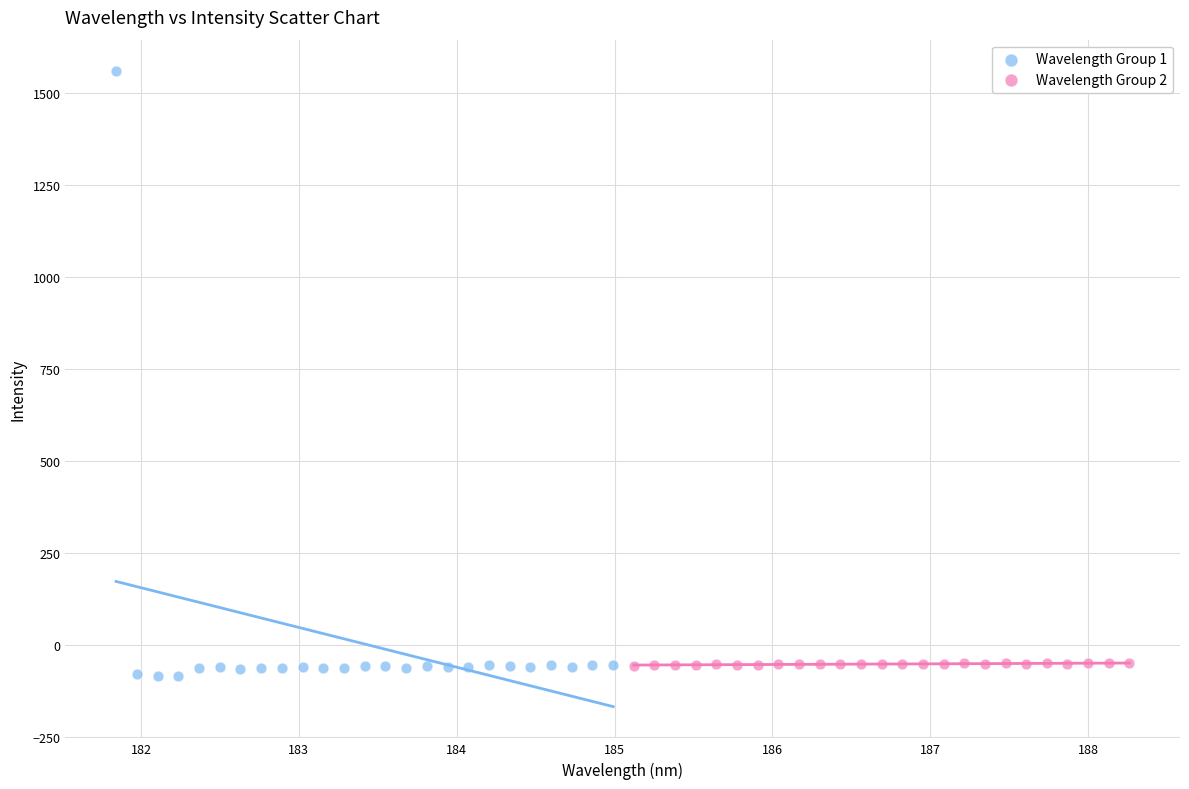

Which series reaches the maximum Y coordinate?

Wavelength Group 1